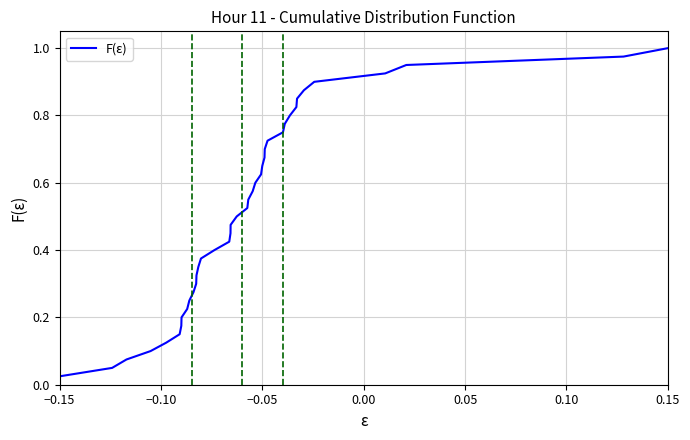

How many lines are shown in the chart?

1